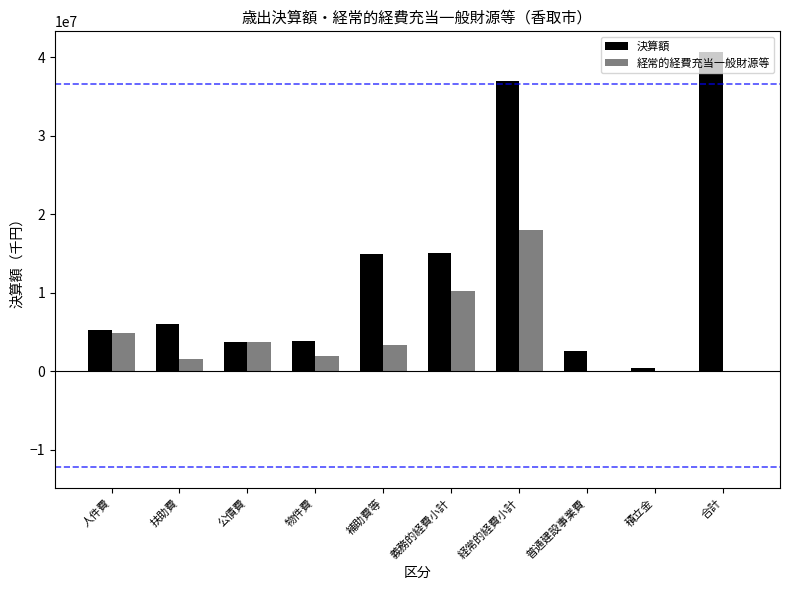

The value of 経常的経費充当一般財源等 at 公債費 is 6492269. True or false?

False